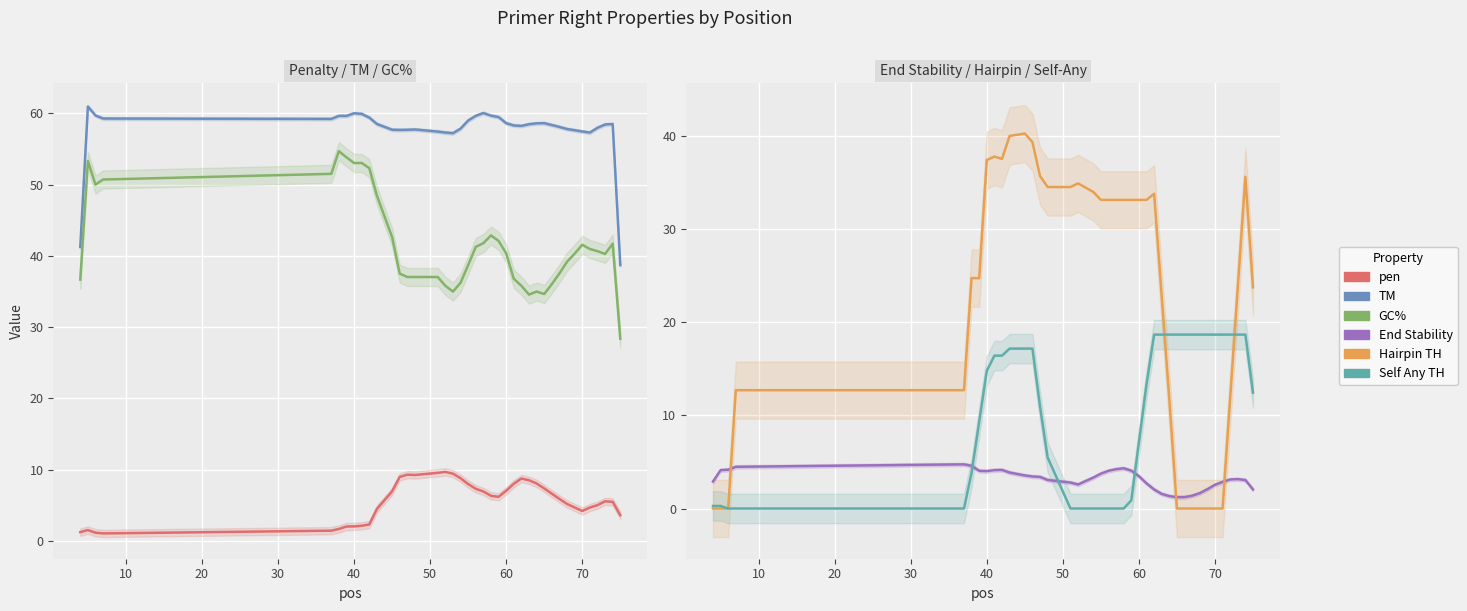

The value of pen at 20 is 0.5. True or false?

False